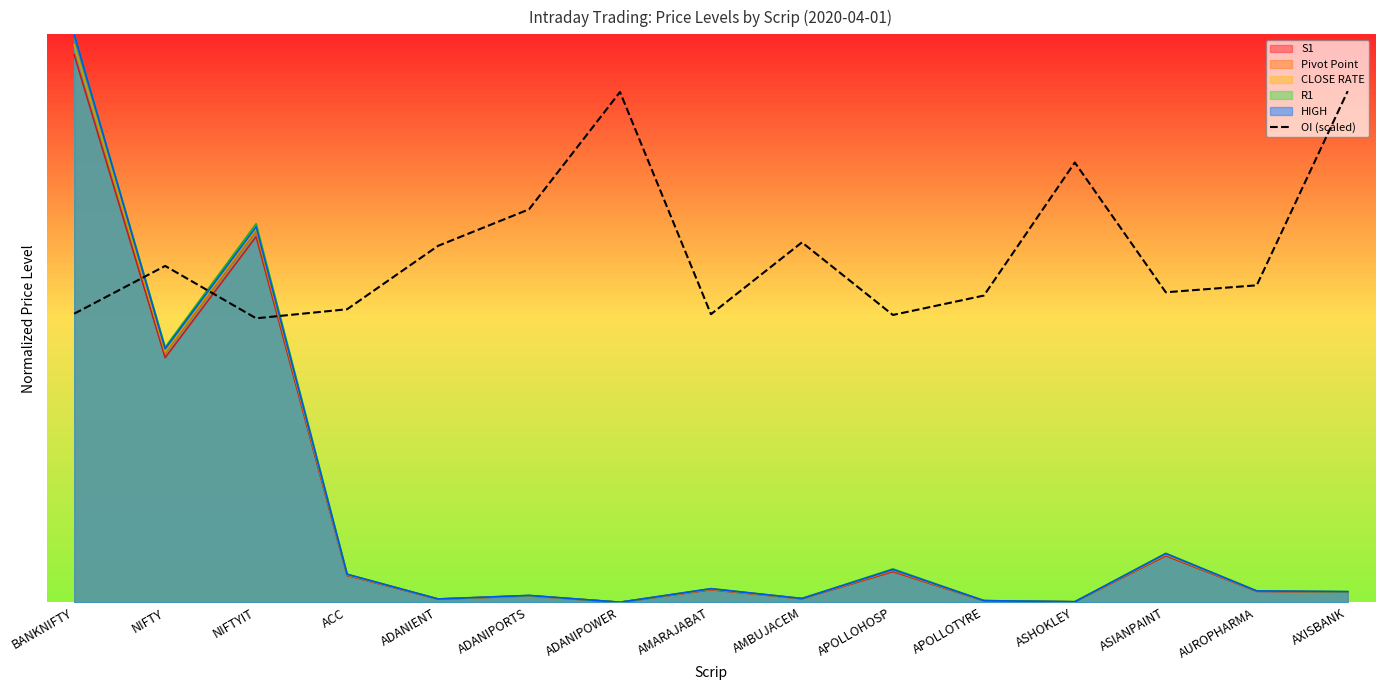

What is the average value?

0.6